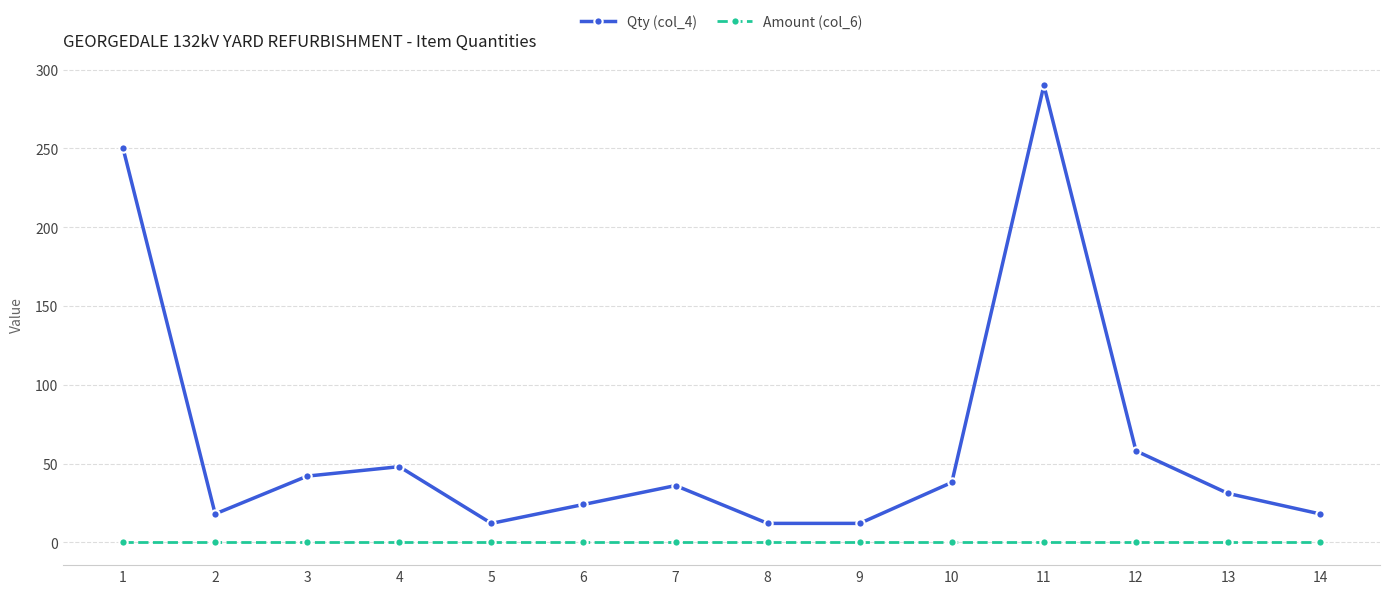

How many lines are shown in the chart?

2